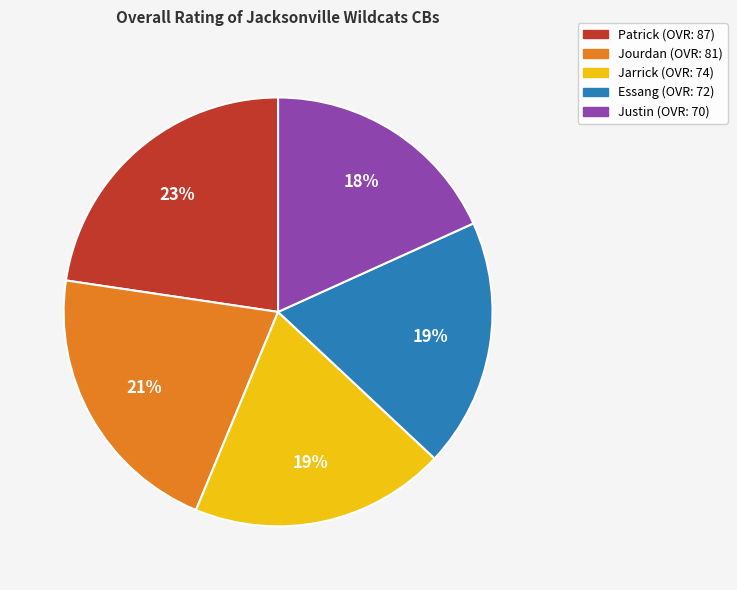

What is the ratio of the value at Jourdan to the value at Patrick?

0.9